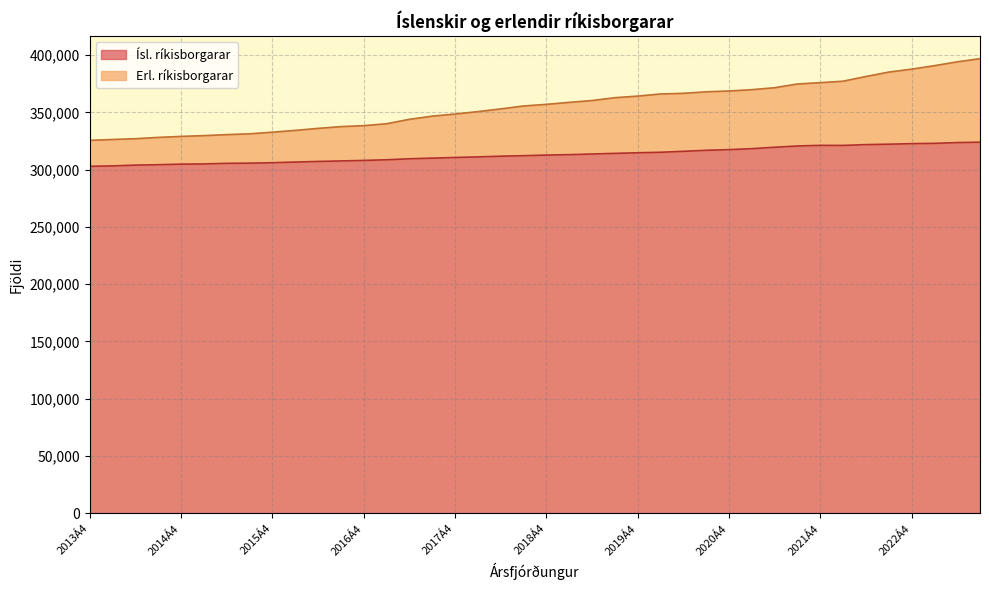

Between 2016Á4 and 2022Á2, which is larger?

2022Á2